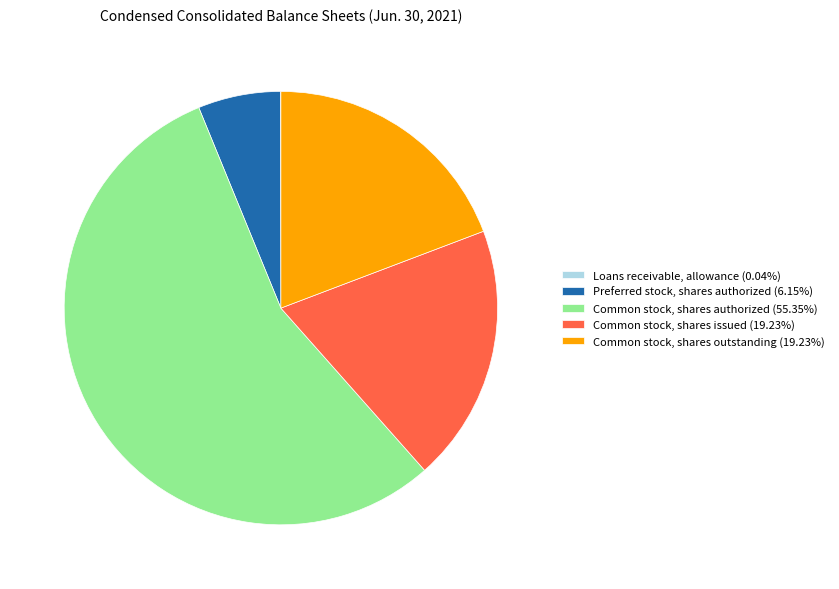

Does Preferred stock, shares authorized represent more than half of the total?

No